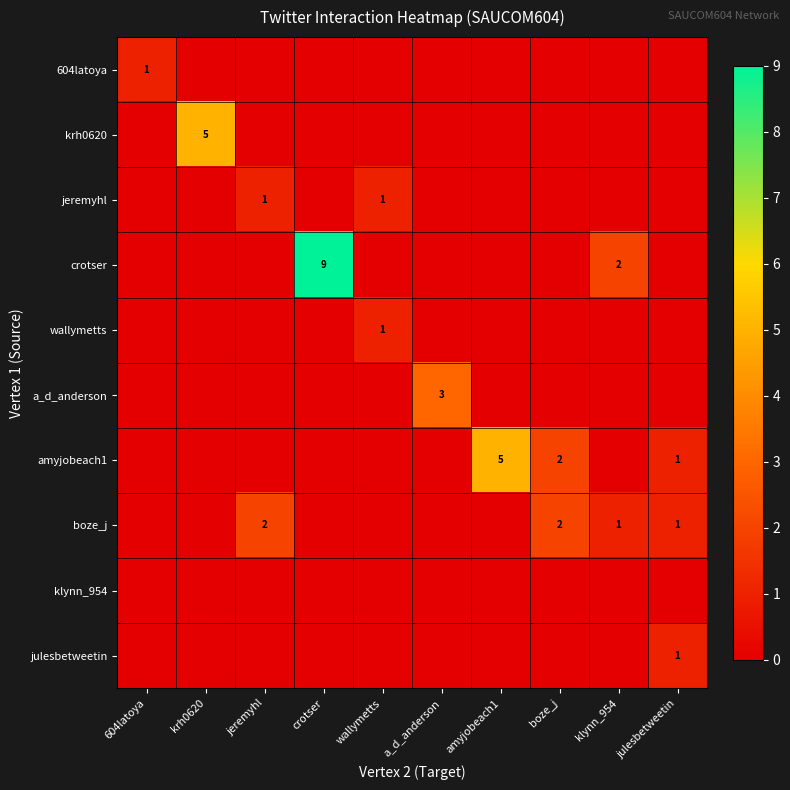

Which category has the lowest value across all series?

krh0620